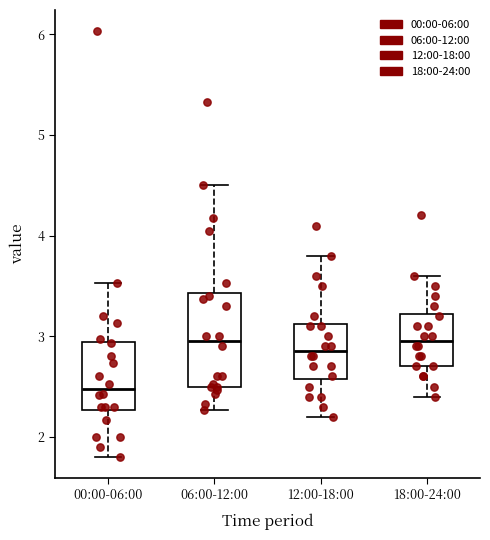

Where does the median line of the box for 12:00-18:00 sit on the y-axis? The values are not printed on the chart, so give them approximately, as read against the axis.

2.9